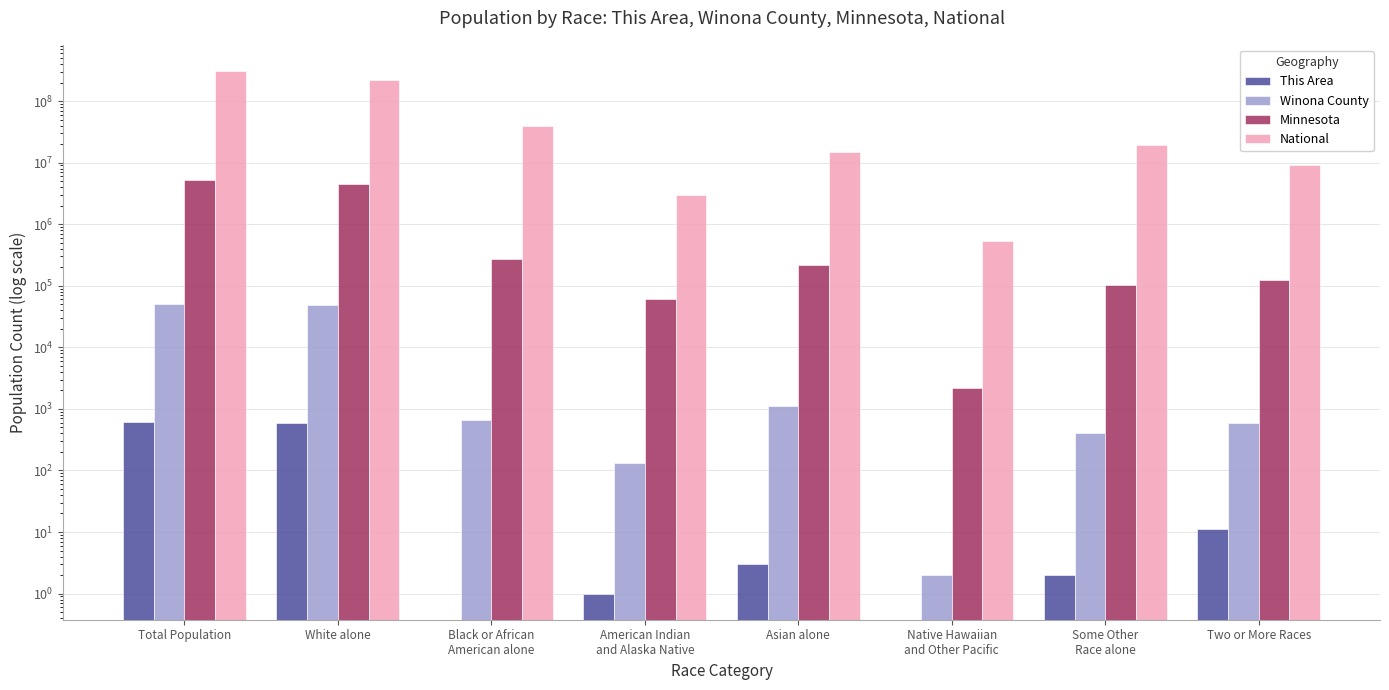

Rank the series by their maximum value, from highest to lowest.

National, Minnesota, Winona County, This Area